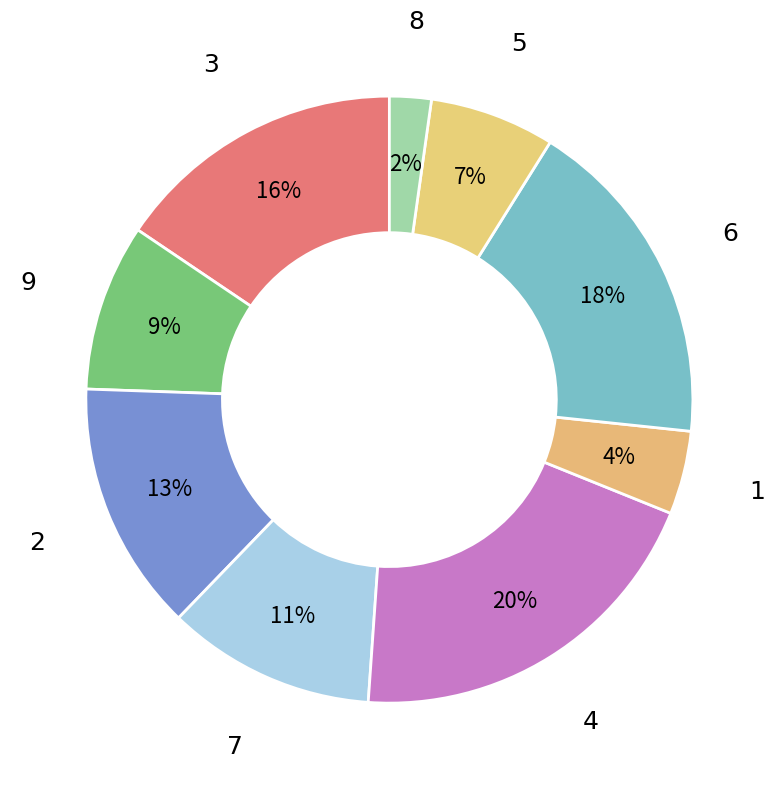

Do 5 and 8 together represent more than half of the pie?

No